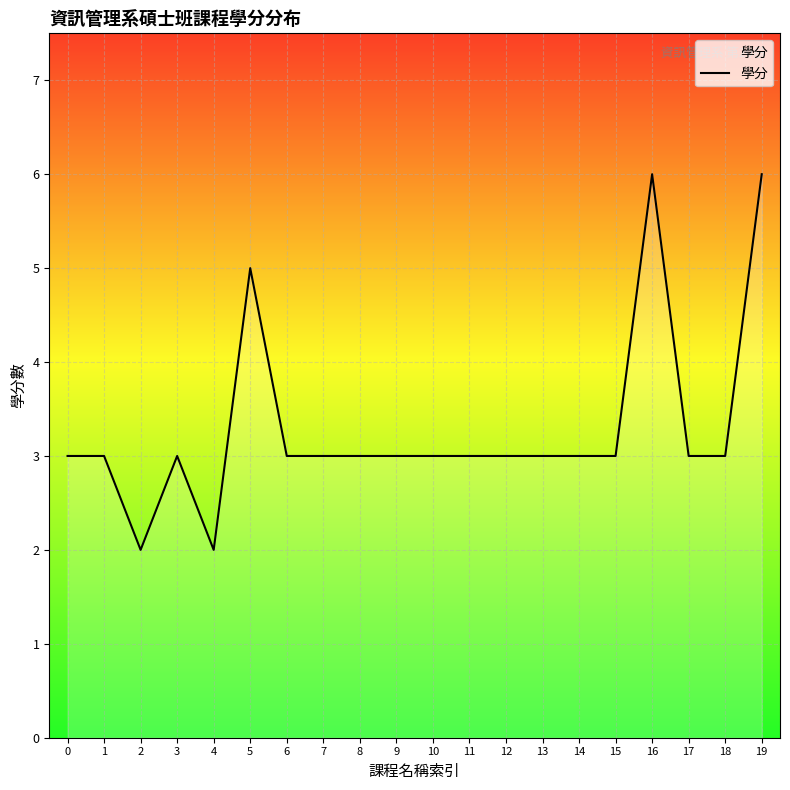

Approximately how many times larger is the value at 4 compared to 1?

0.7